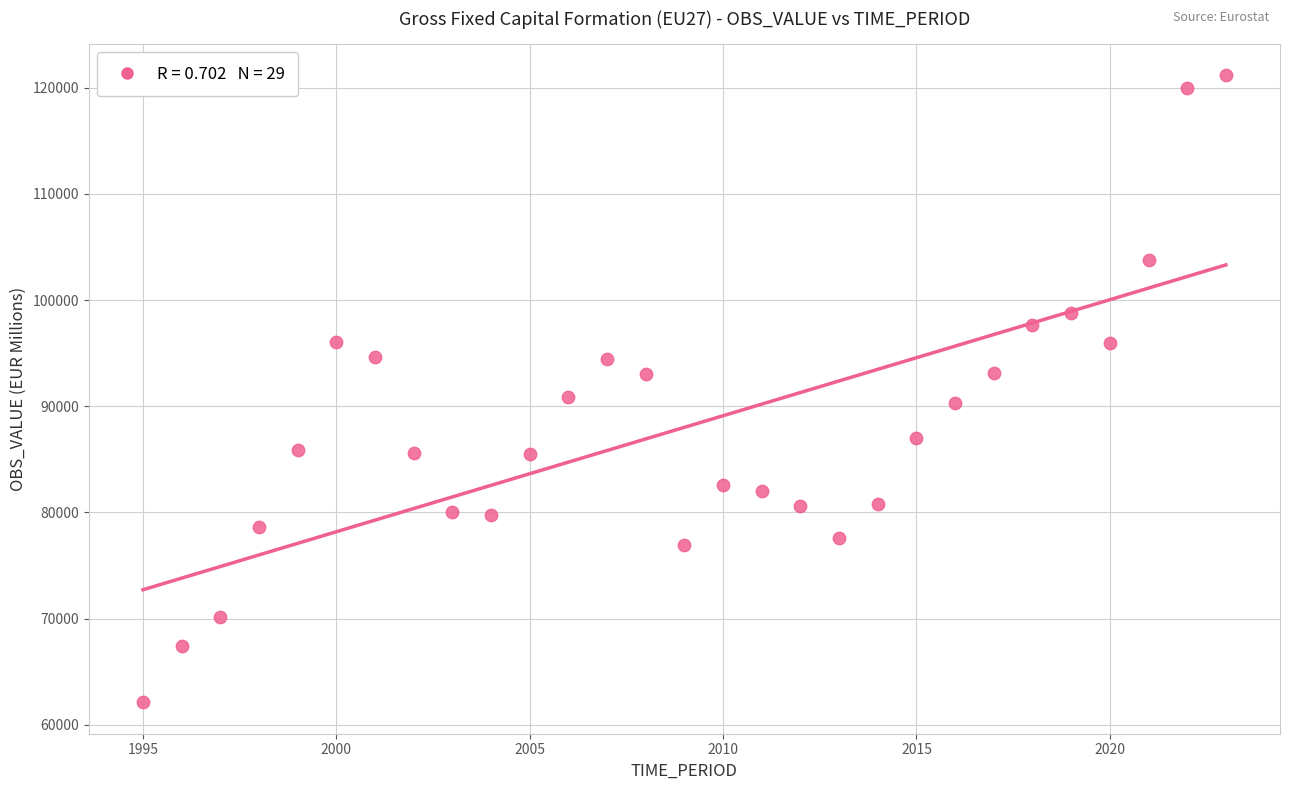

What is the range of X values (max minus min)?

28.0